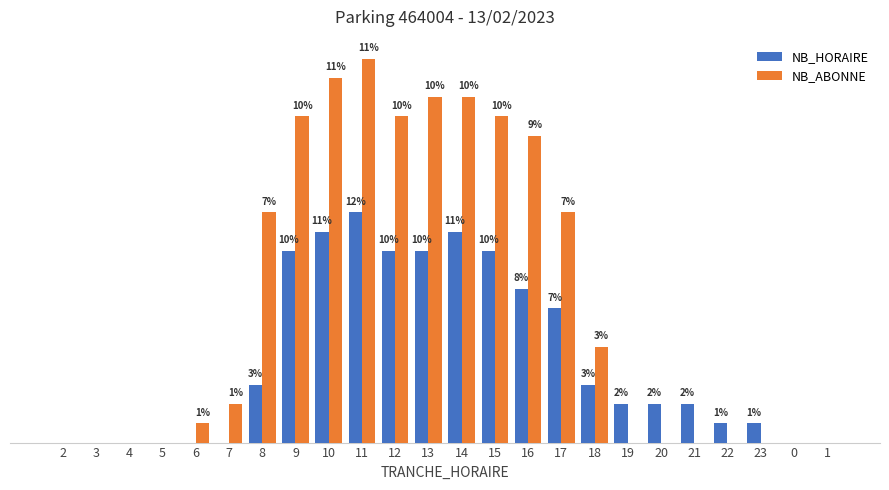

Which series has the largest total across all categories?

NB_ABONNE